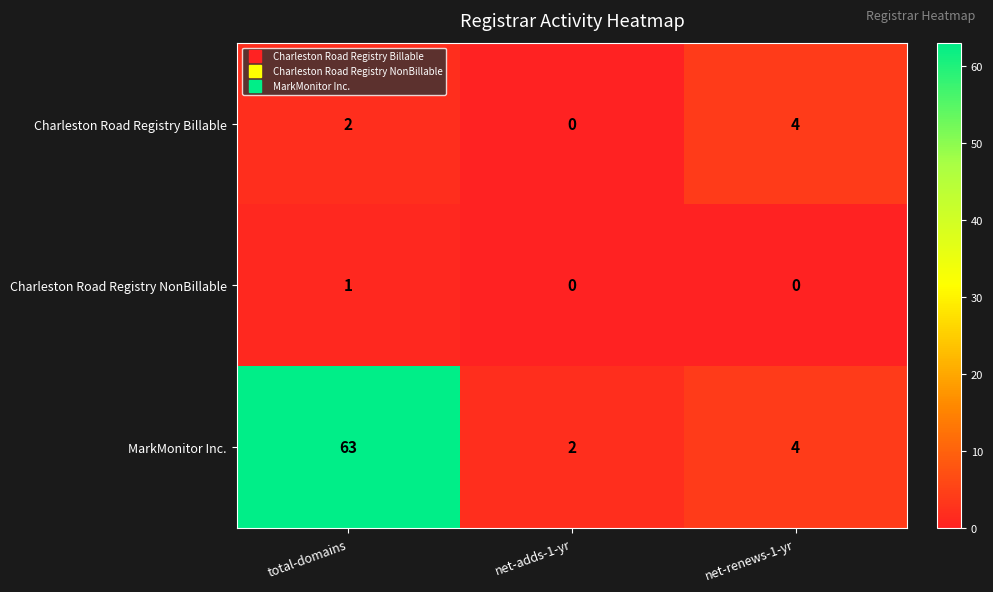

What is the greatest value displayed?

63